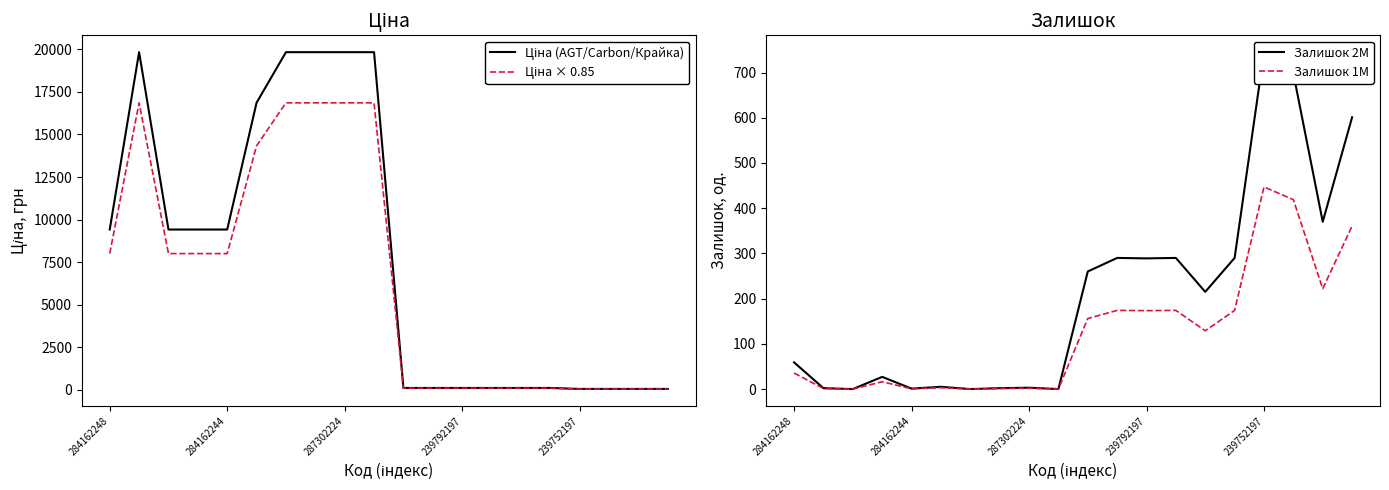

Does the chart display data point markers on the line(s)?

No